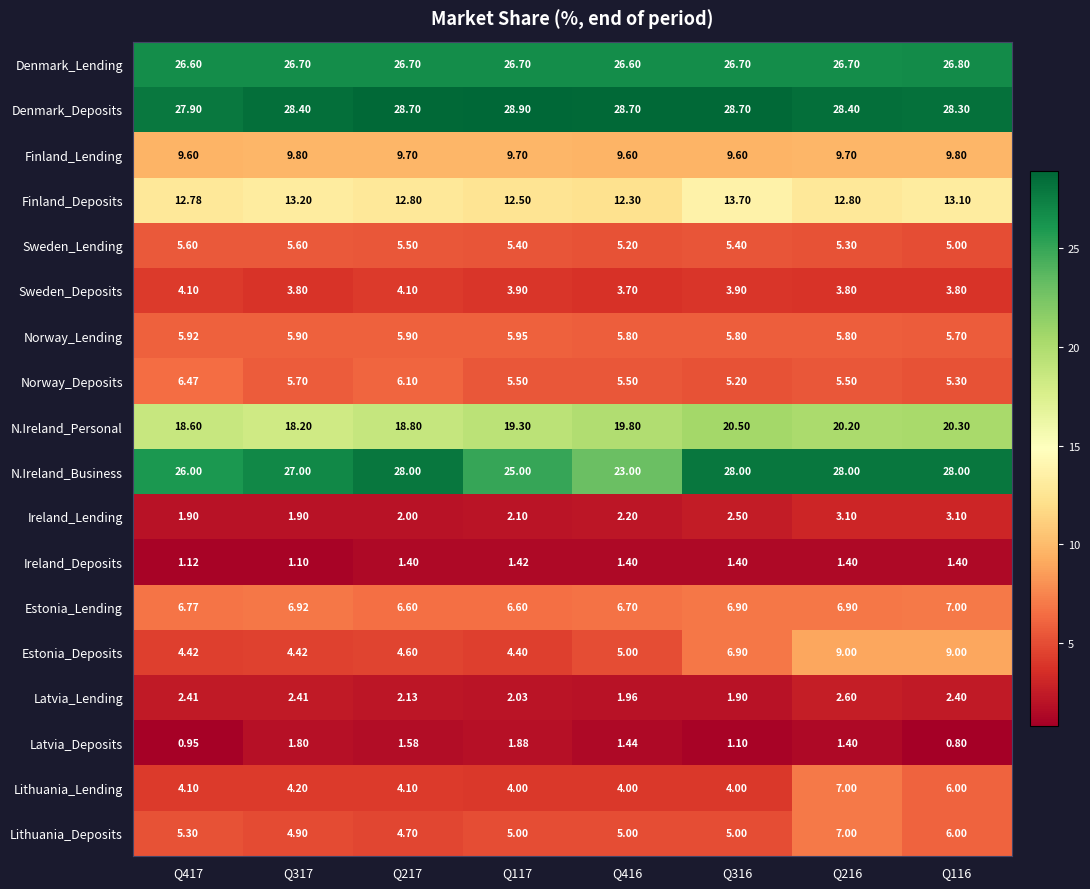

Which series has the largest range (max minus min)?

N.Ireland_Business